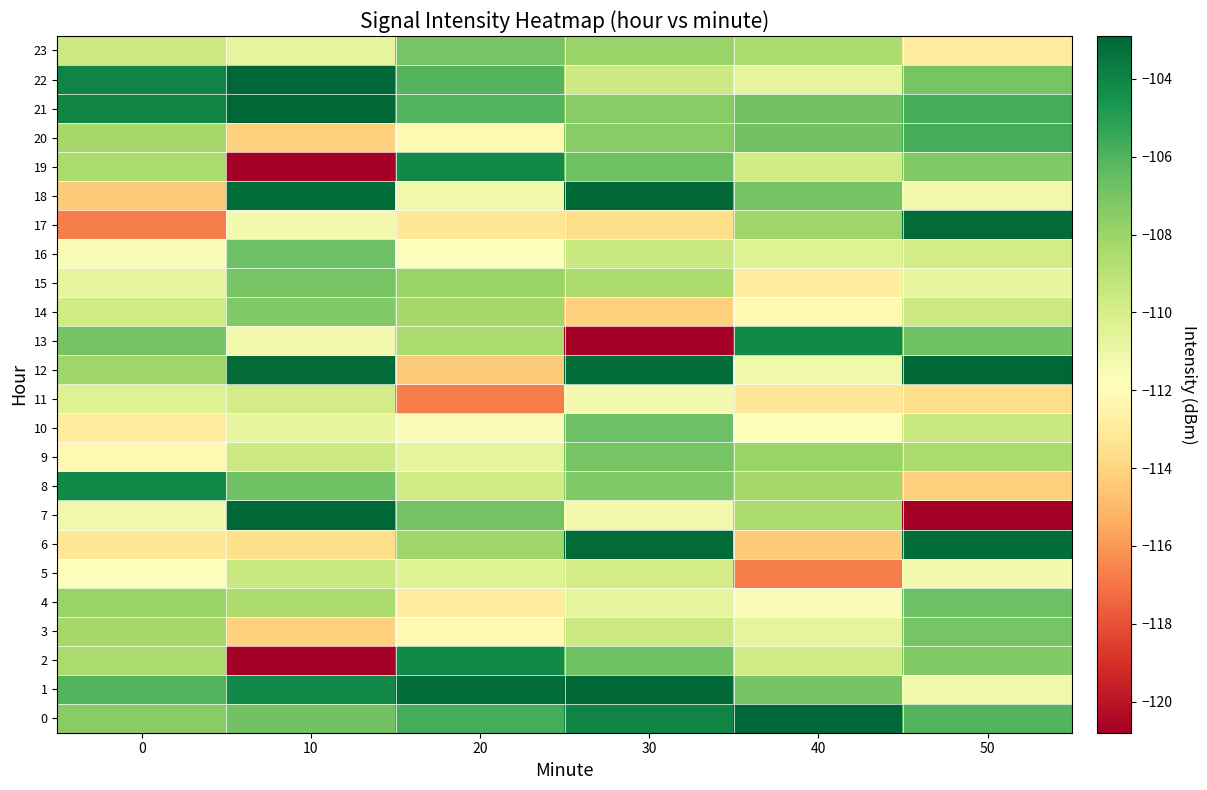

Rank the series at 20 from lowest to highest value.

11, 12, 17, 4, 3, 20, 16, 10, 18, 9, 5, 8, 13, 14, 6, 15, 23, 7, 21, 22, 0, 2, 19, 1